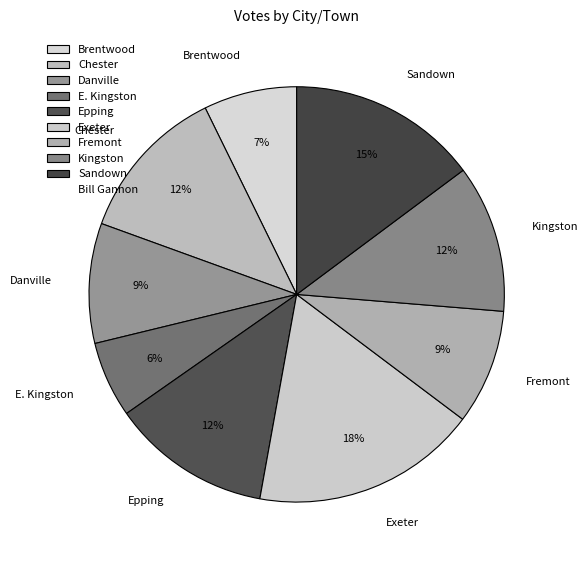

Which slice is the largest?

Exeter